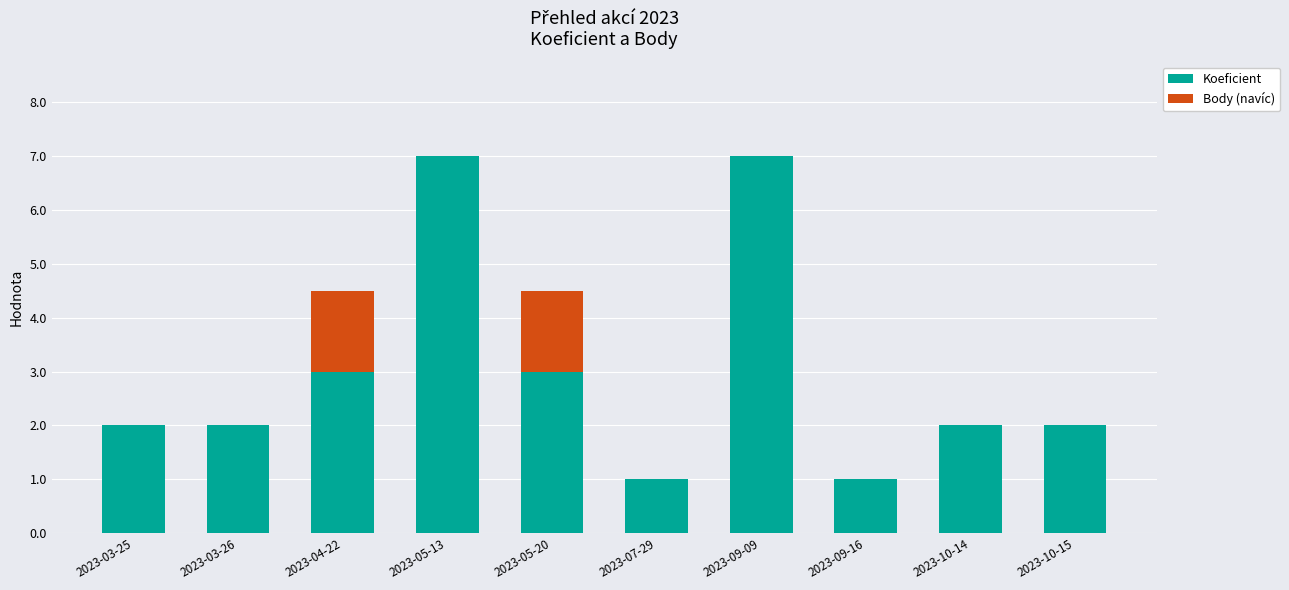

What is the sum of all Koeficient values?

30.0